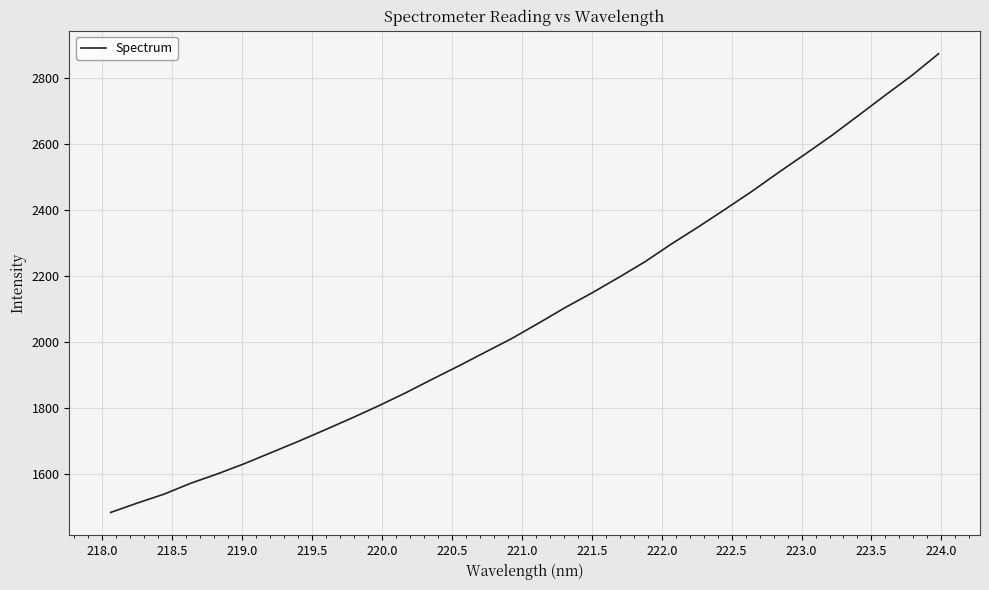

What is the average value?

2085.0